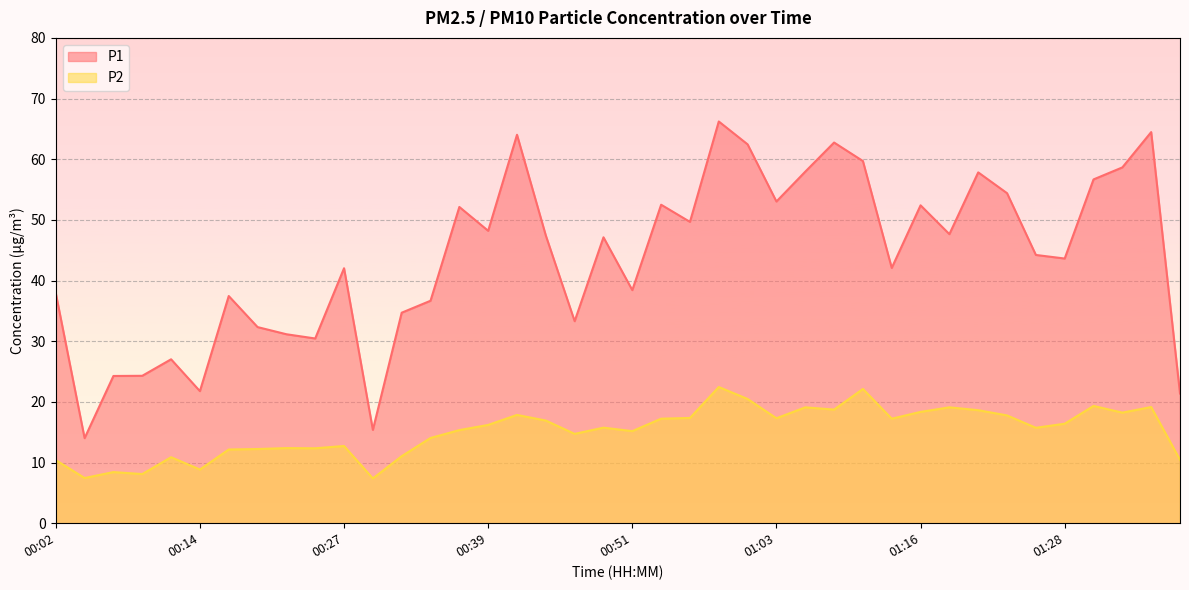

True or false: P2 and P1 intersect in this chart.

False